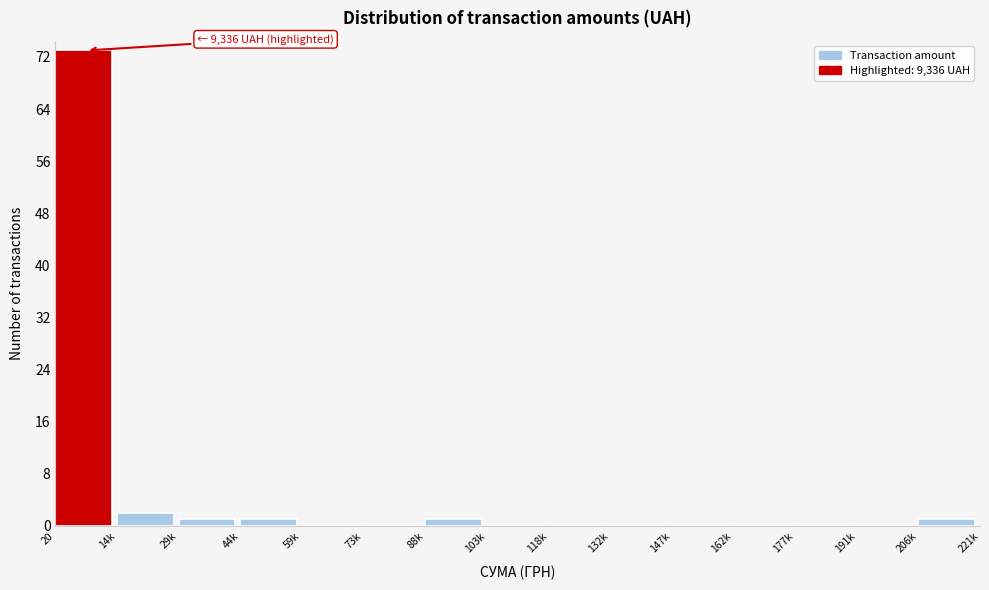

Reading left to right, what are all the values shown in this chart?

20=73	14k=2	29k=1	44k=1	59k=0	73k=0	88k=1	103k=0	118k=0	132k=0	147k=0	162k=0	177k=0	191k=0	206k=1